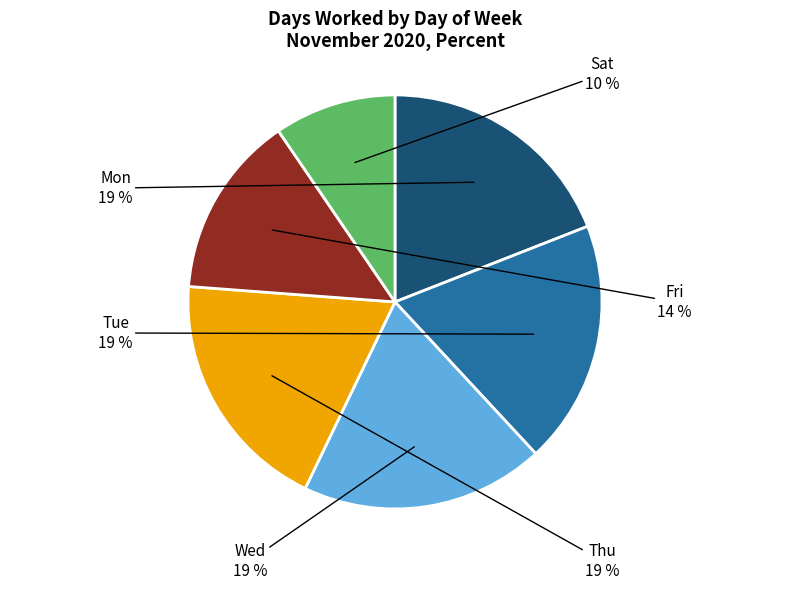

Is it true that Wed is 1% of the pie?

False